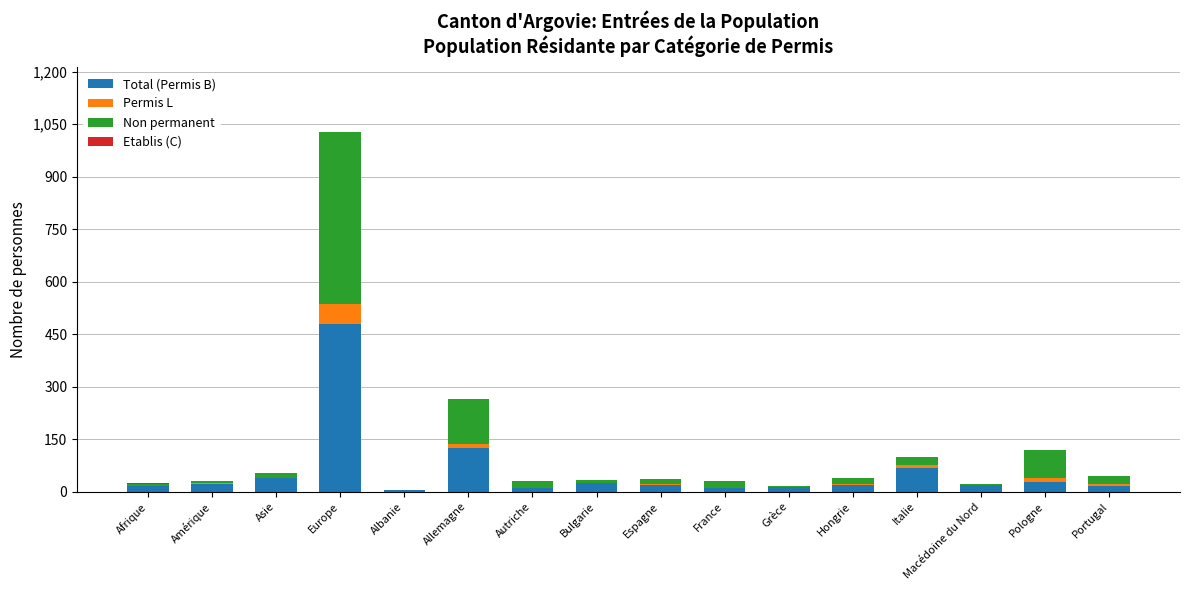

Which category has the highest value in the Total (Permis B) series?

Europe